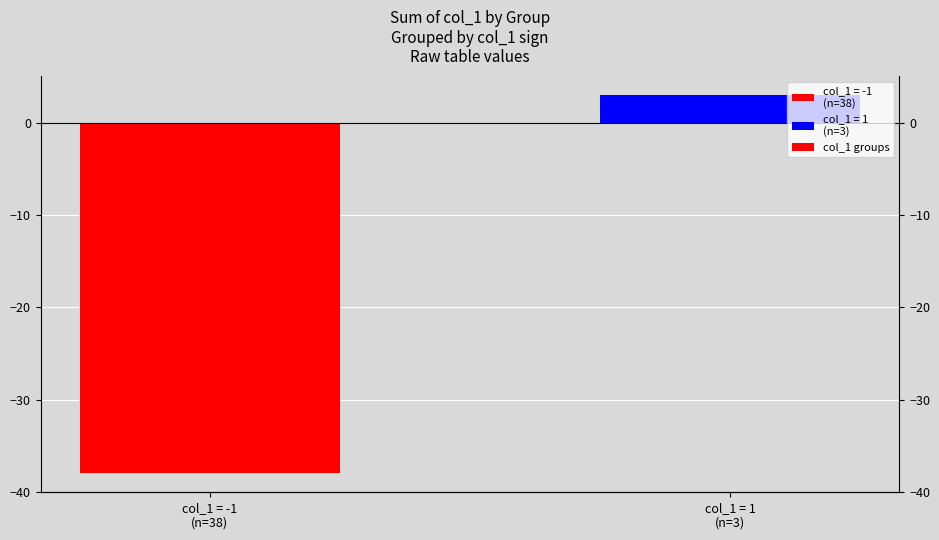

What is the label of the 2nd bar from the right?

col_1 = -1
(n=38)